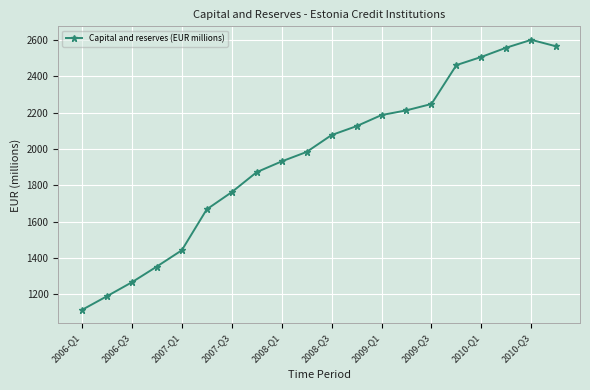

True or false: there are more than 2 points higher than both neighbors.

False